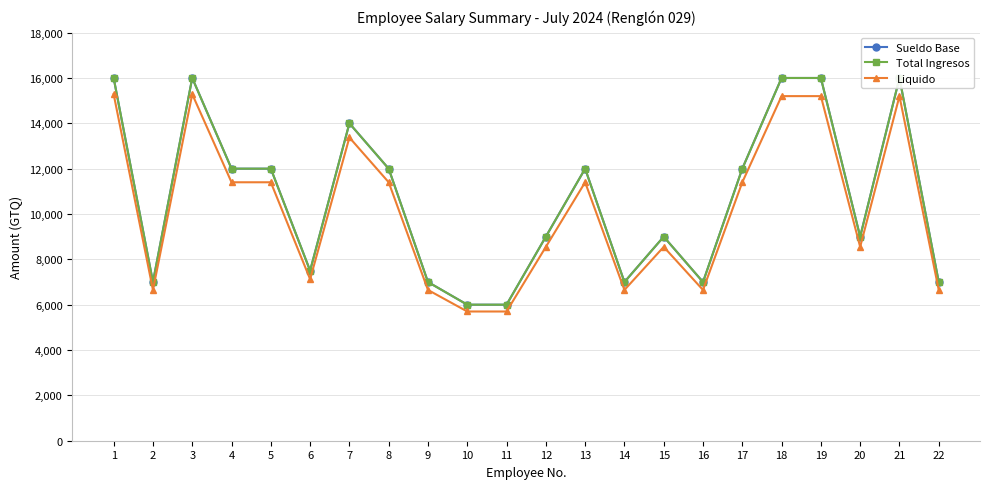

Is it true that Liquido equals 26024.7 at 19?

False